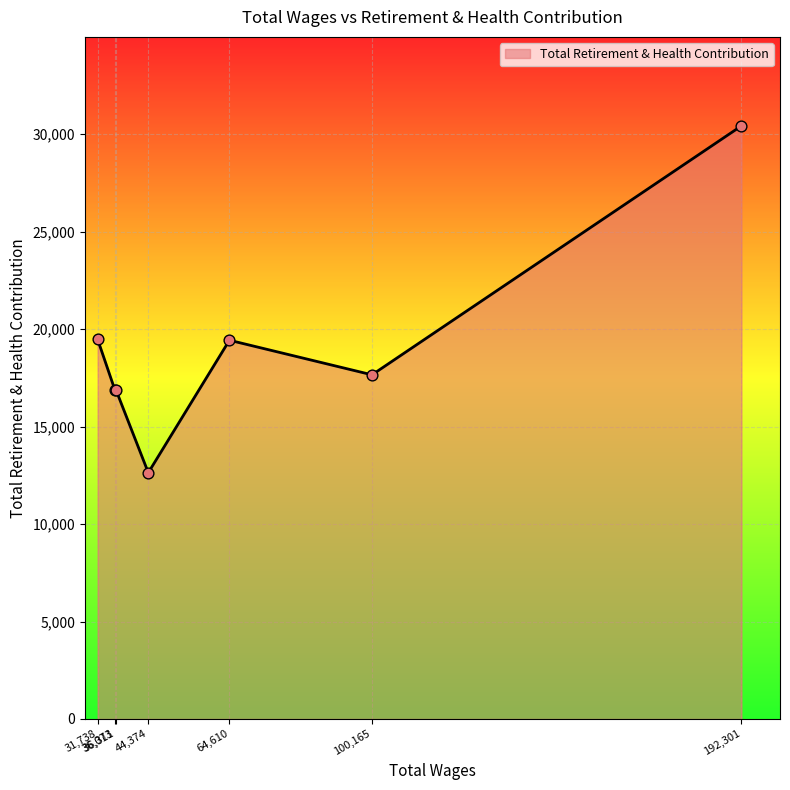

What is the average value?

19052